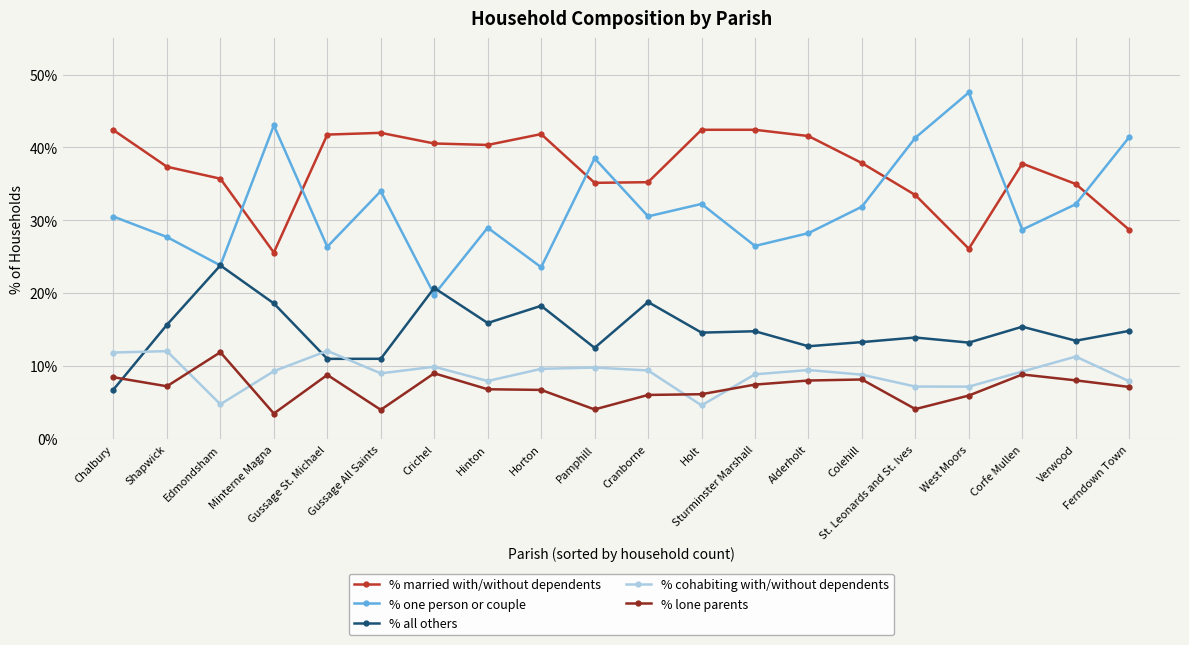

True or false: % one person or couple has more than 0 interior local peaks.

True